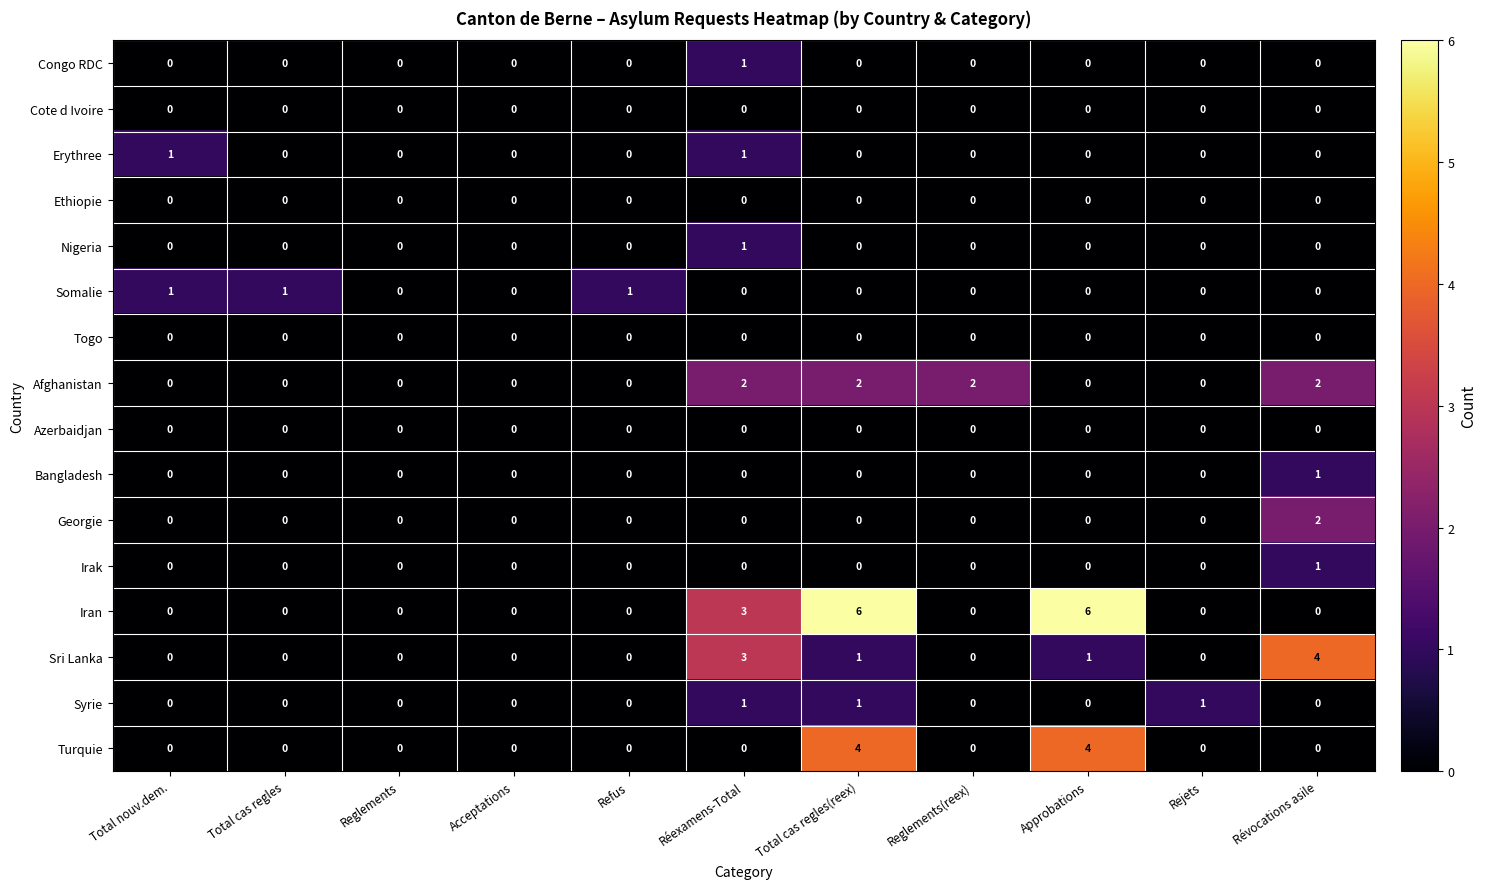

What is the sum of all Afghanistan values?

8